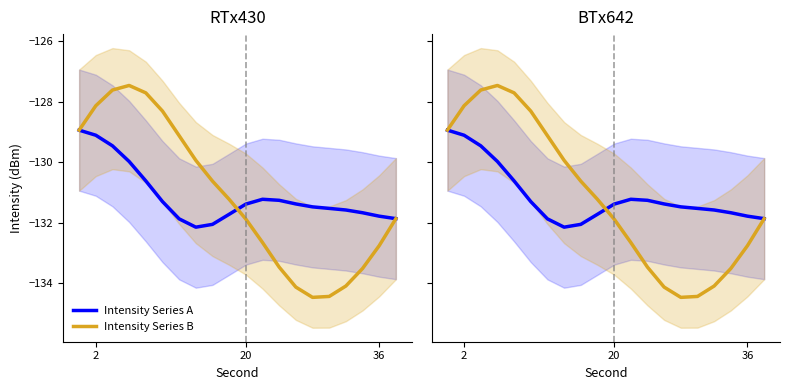

What is the value of the Intensity Series B point at the 16th from the left?

-134.4